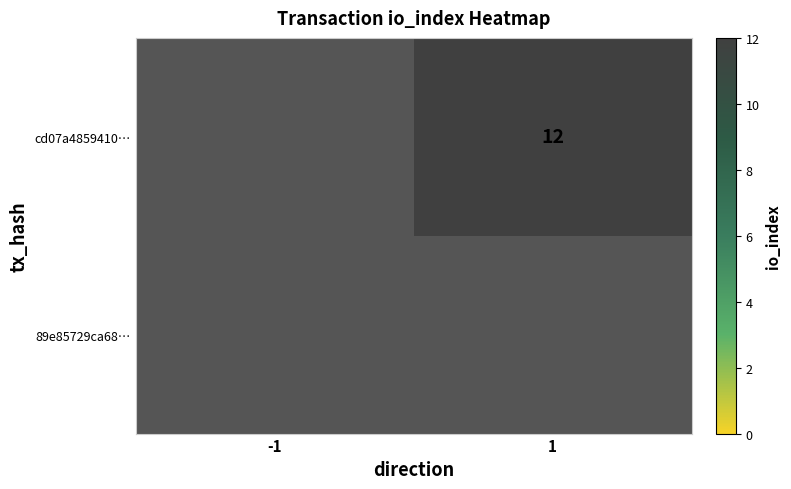

True or false: cd07a4859410… has a value of 12.0 at 1.

True